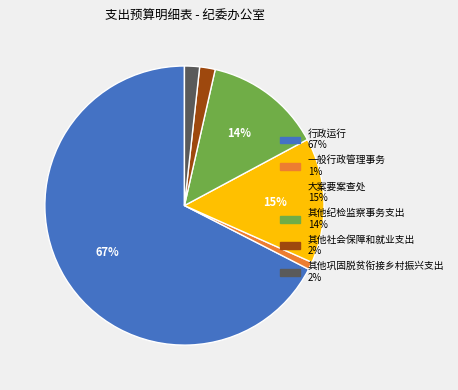

Is it true that 一般行政管理事务 is 1% of the pie?

True